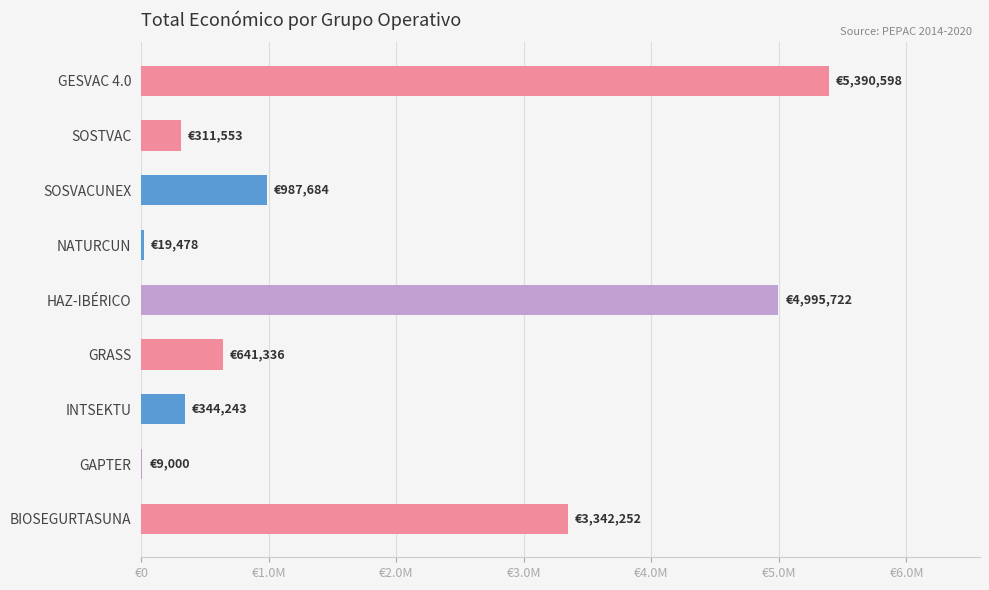

Are the bars horizontal?

Yes